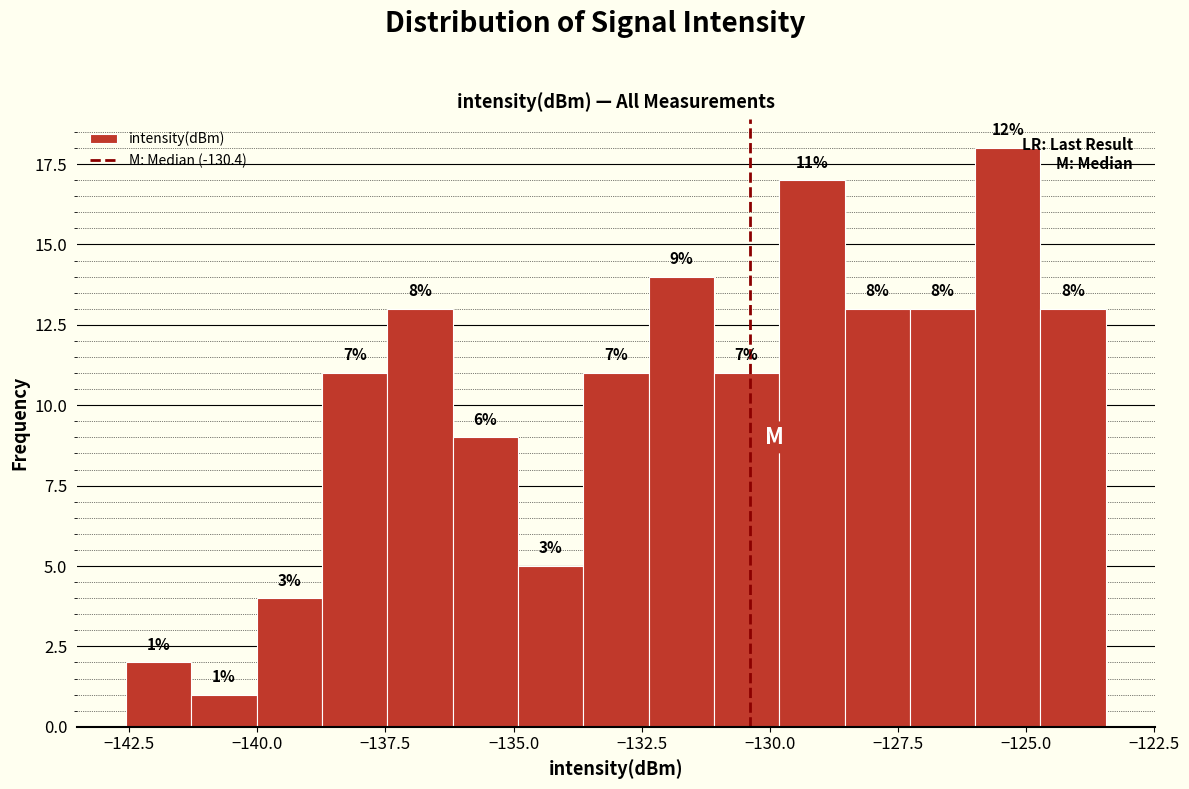

Around what value on the x-axis is the tallest bar? Give the approximate position of its centre, as read against the axis.

-125.5